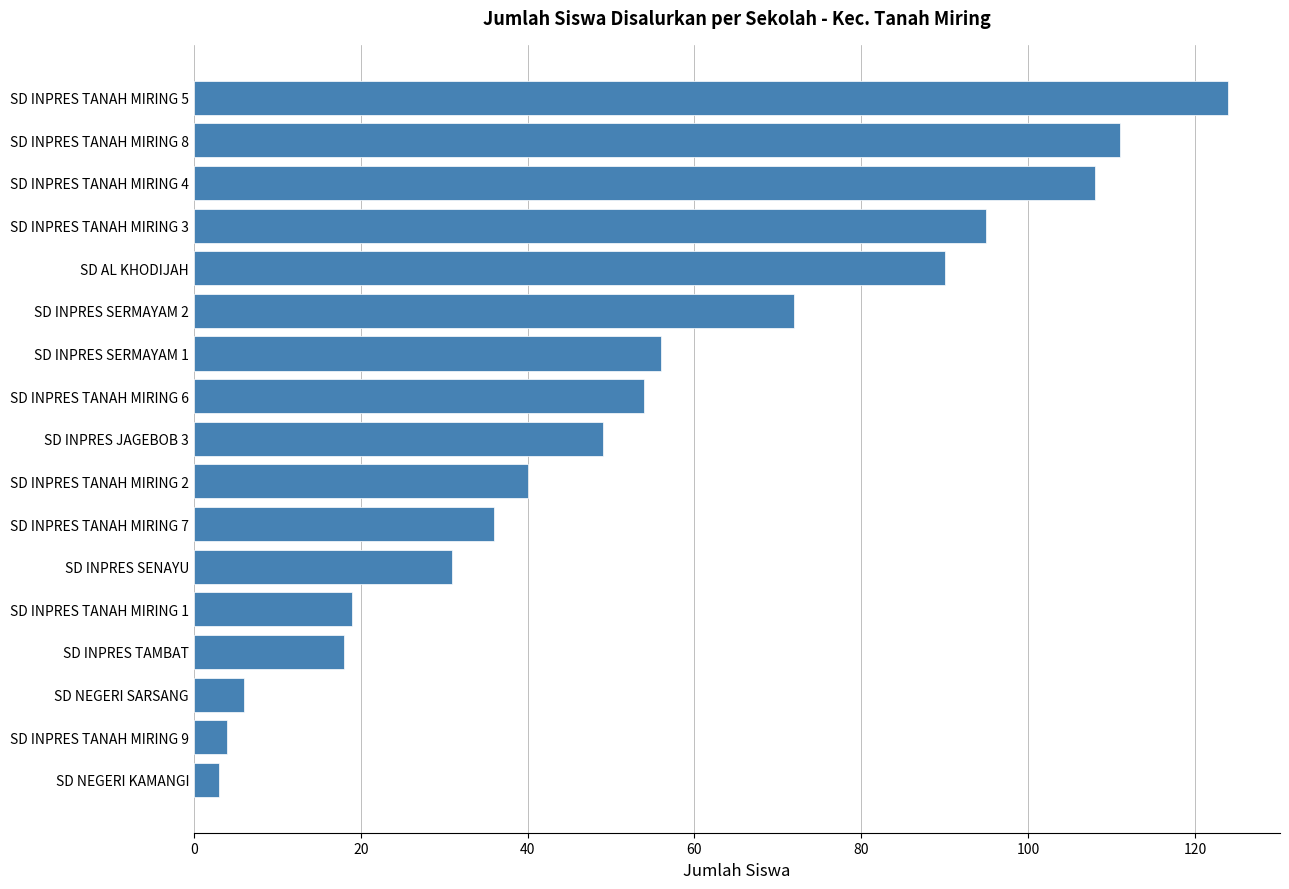

Approximately how many times larger is the value at SD AL KHODIJAH compared to SD NEGERI SARSANG?

15.0